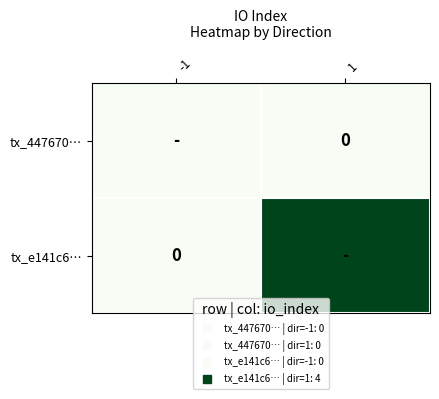

At which category is the sum across all series the highest?

1